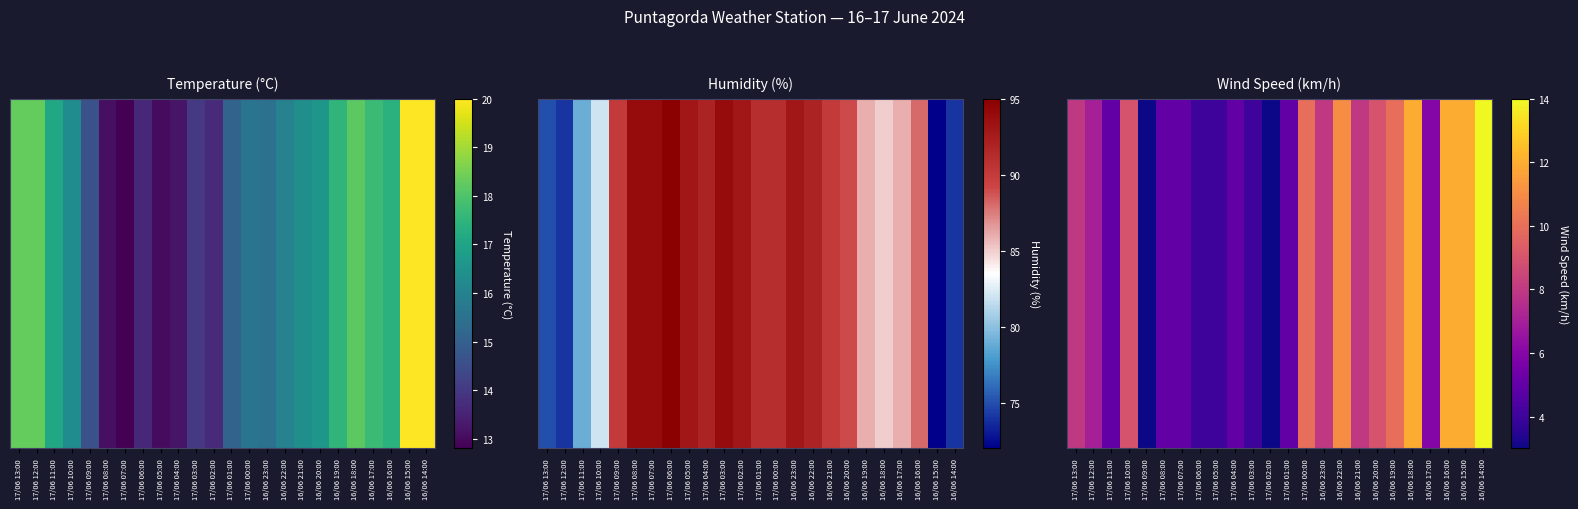

What is the smallest value displayed?

3